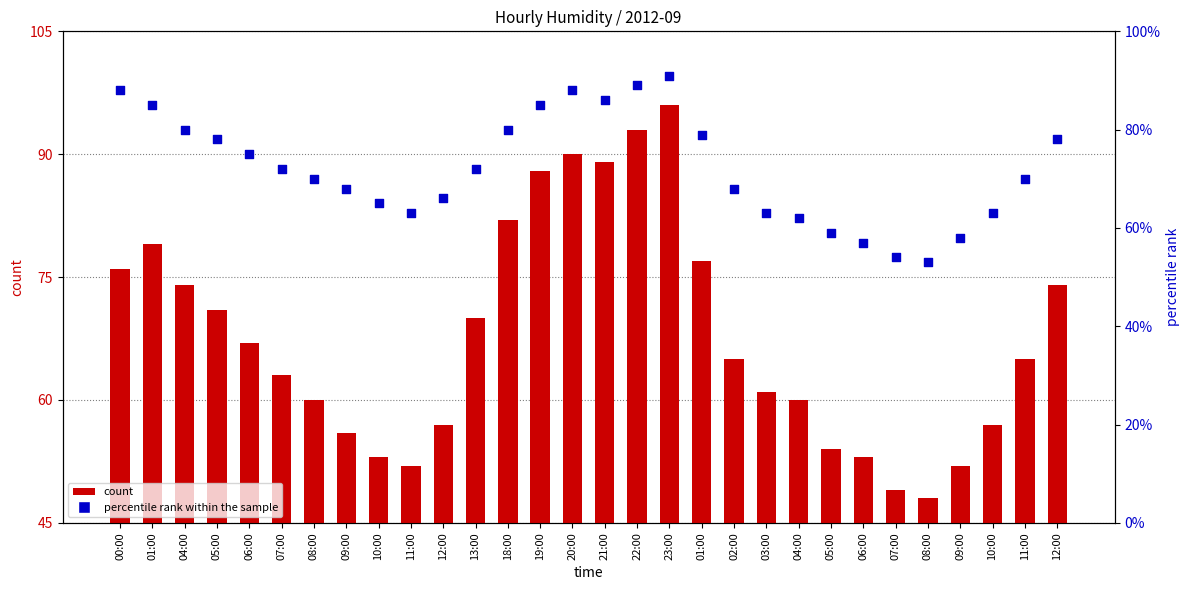

Which series contains the lowest Y value?

count